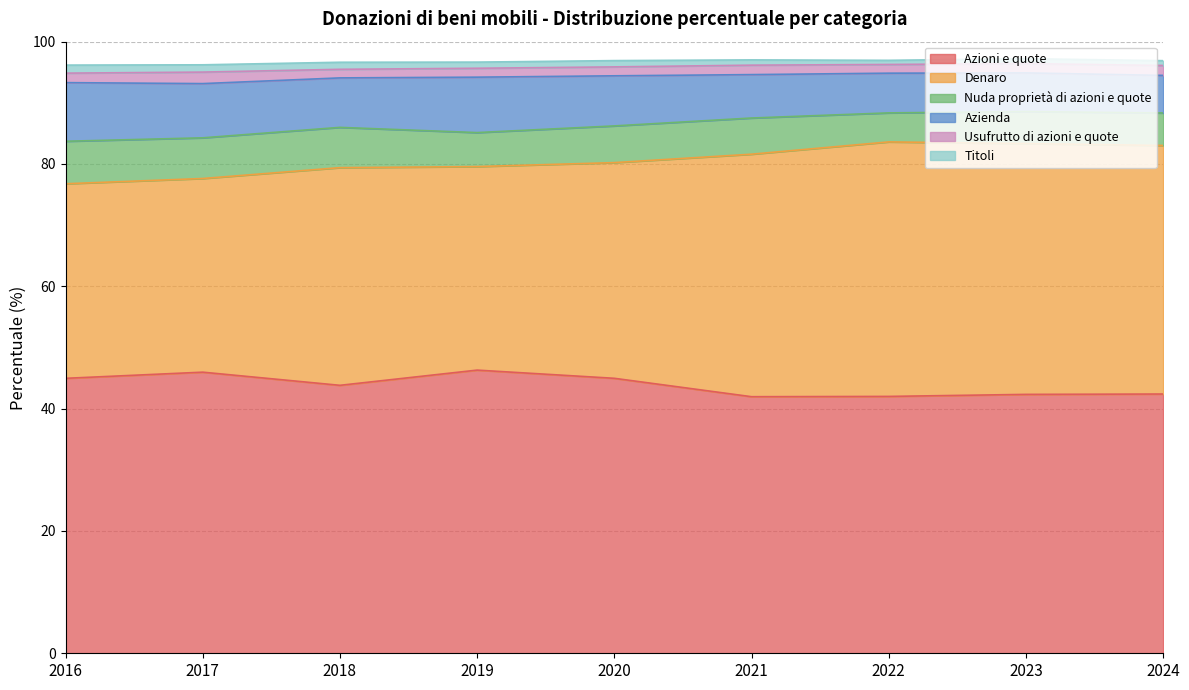

In Denaro, how many points are higher than both neighbors (excluding endpoints)?

2